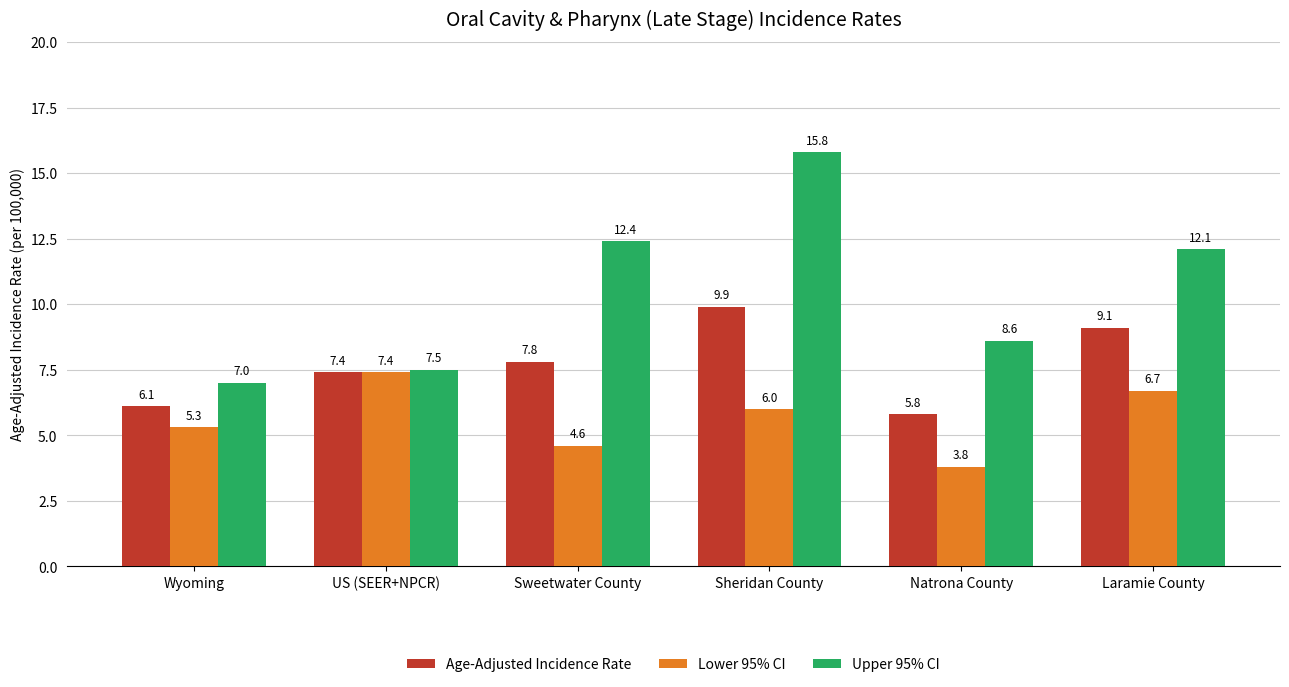

What is the difference between the maximum and minimum values in the Age-Adjusted Incidence Rate series?

4.1